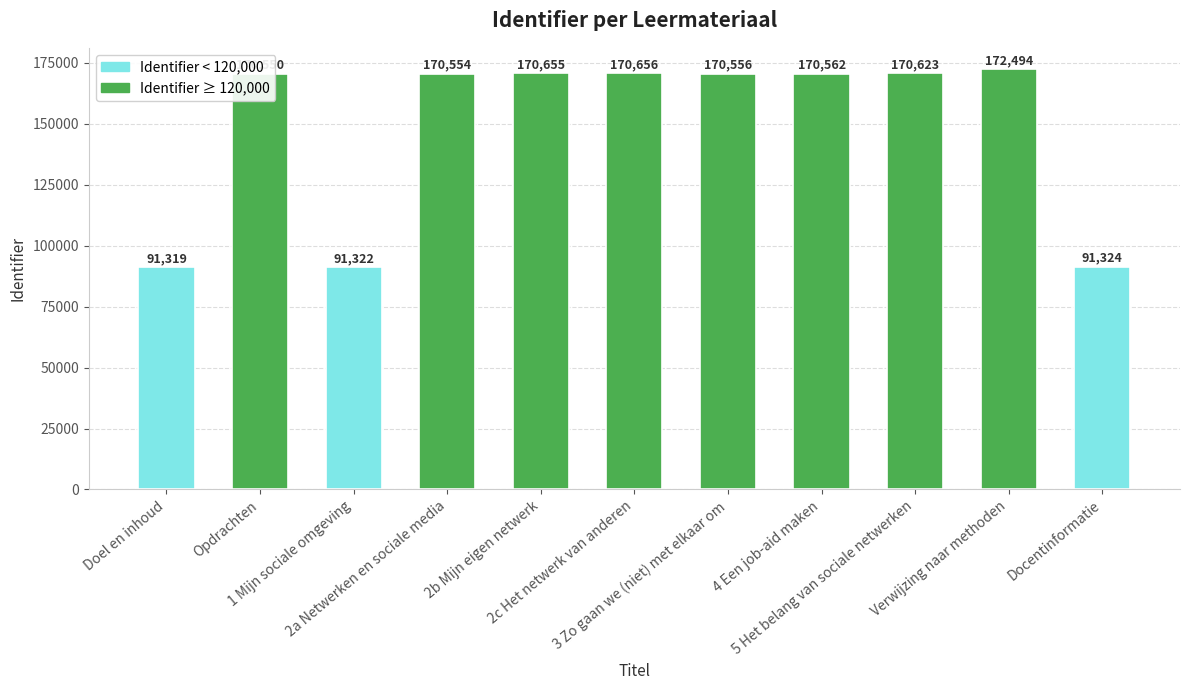

Count the number of categories in the chart.

11